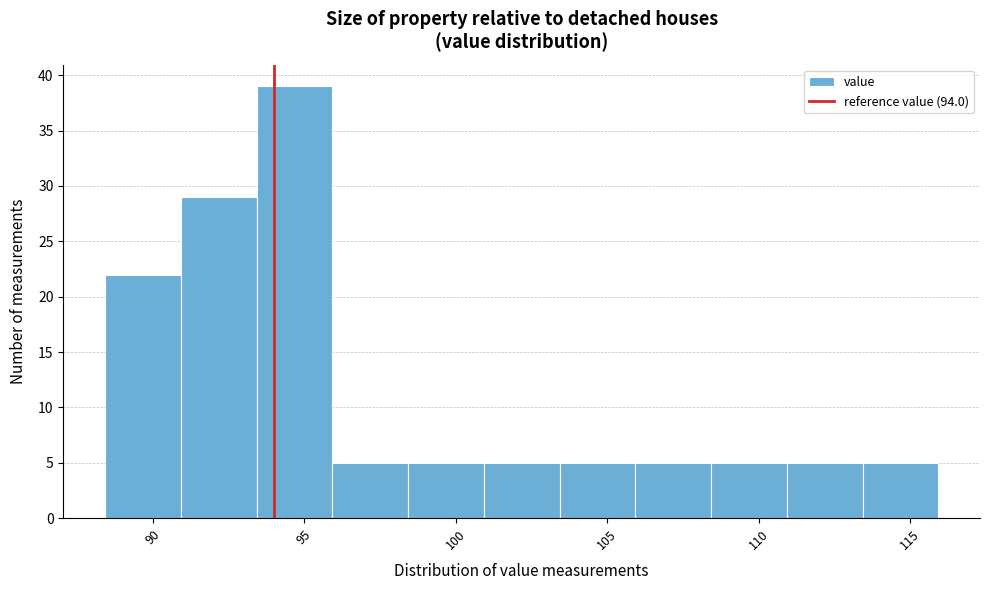

Reading left to right, transcribe this chart: for each bar, give the range it covers on the x-axis and its height. Neither the bar edges nor the heights are printed on the chart, so give them approximately, as read against the axes.

88.5 to 91.0: 22
91.0 to 93.5: 29
93.5 to 96.0: 39
96.0 to 98.5: 5
98.5 to 101.0: 5
101.0 to 103.5: 5
103.5 to 106.0: 5
106.0 to 108.5: 5
108.5 to 111.0: 5
111.0 to 113.5: 5
113.5 to 116.0: 5